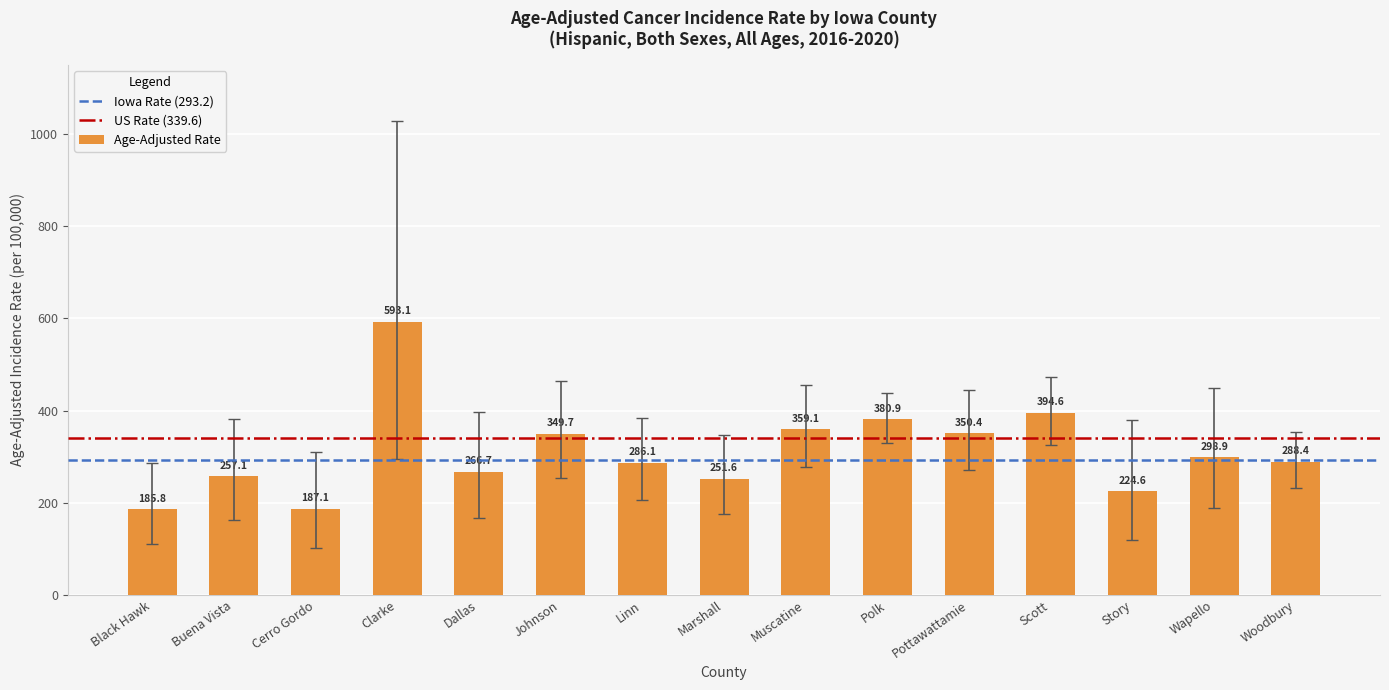

Between Woodbury and Polk, which is larger?

Polk